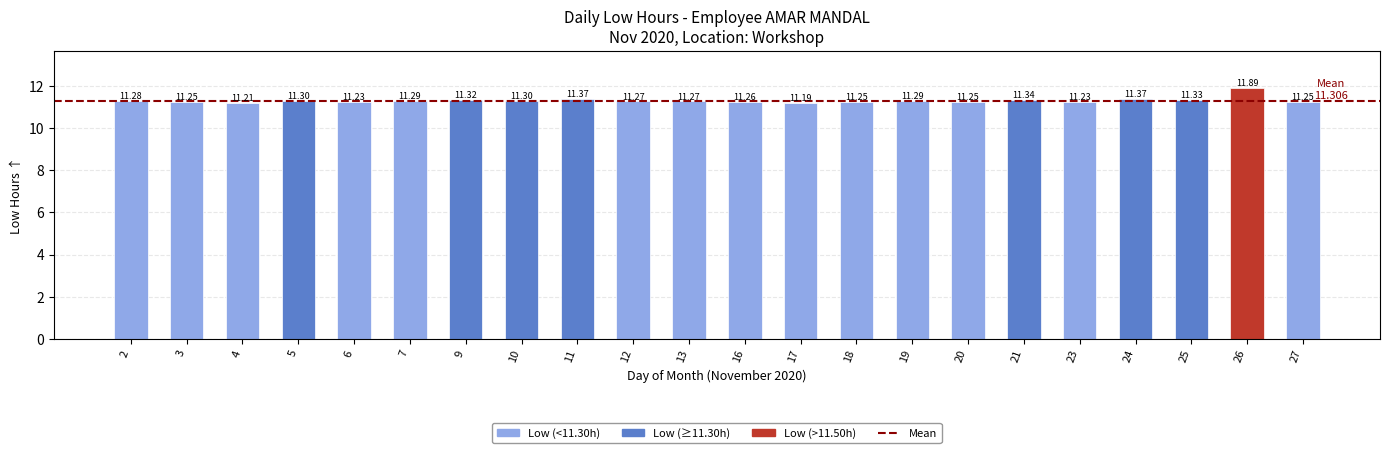

At which label is the value closest to 11?

17